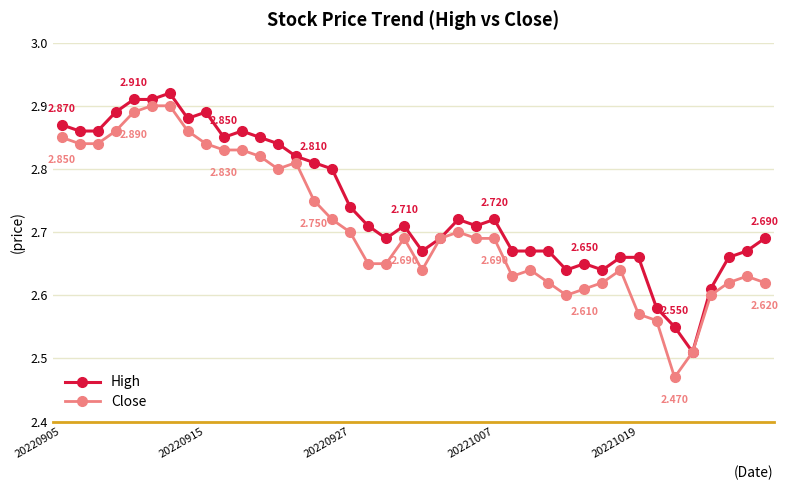

List the series in order of their overall mean, lowest first.

Close, High